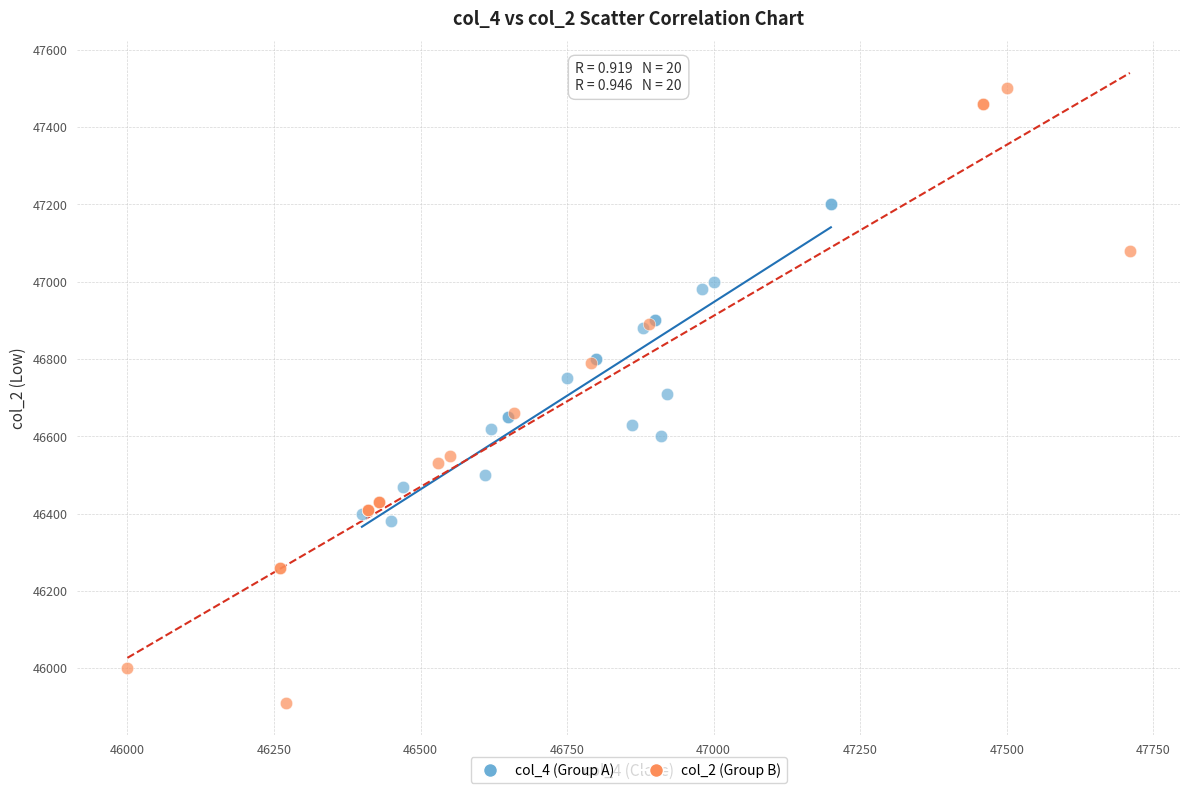

Which series reaches the maximum Y coordinate?

col_2 (Group B)